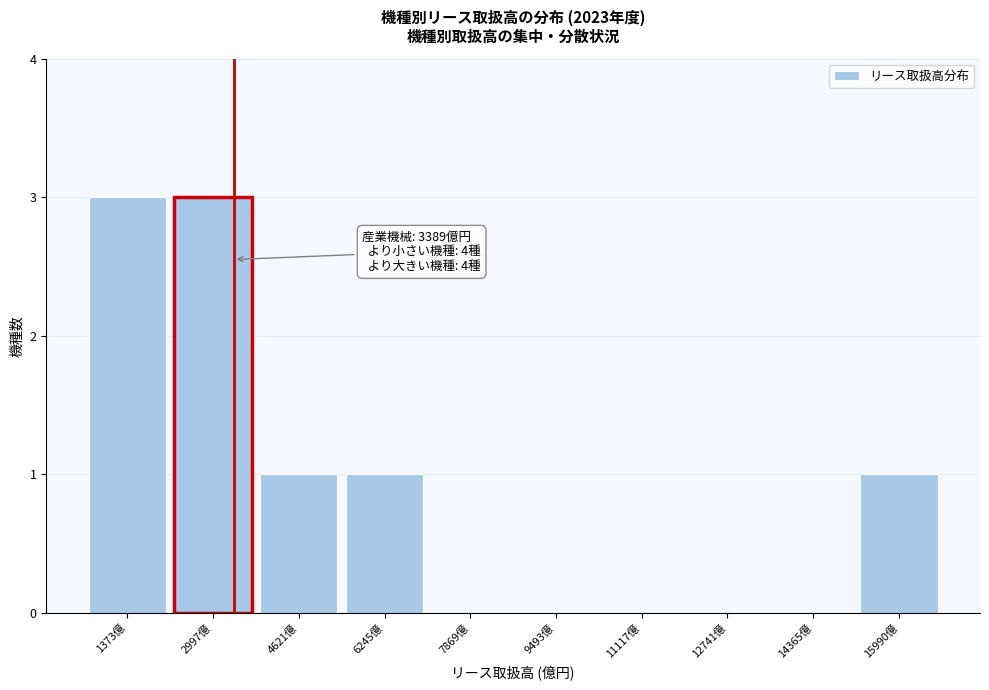

Reading left to right, list all the values displayed in this chart.

1373億=3	2997億=3	4621億=1	6245億=1	7869億=0	9493億=0	11117億=0	12741億=0	14365億=0	15990億=1